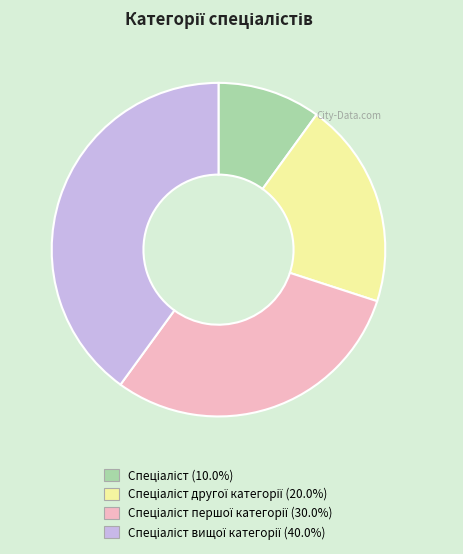

Does any single category account for the majority?

No